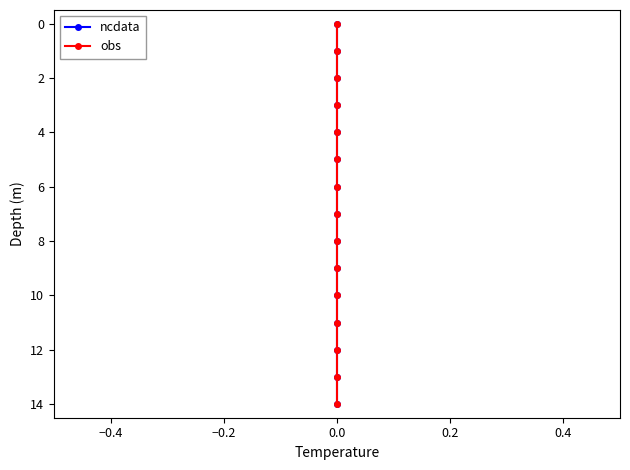

True or false: ncdata and obs intersect in this chart.

False